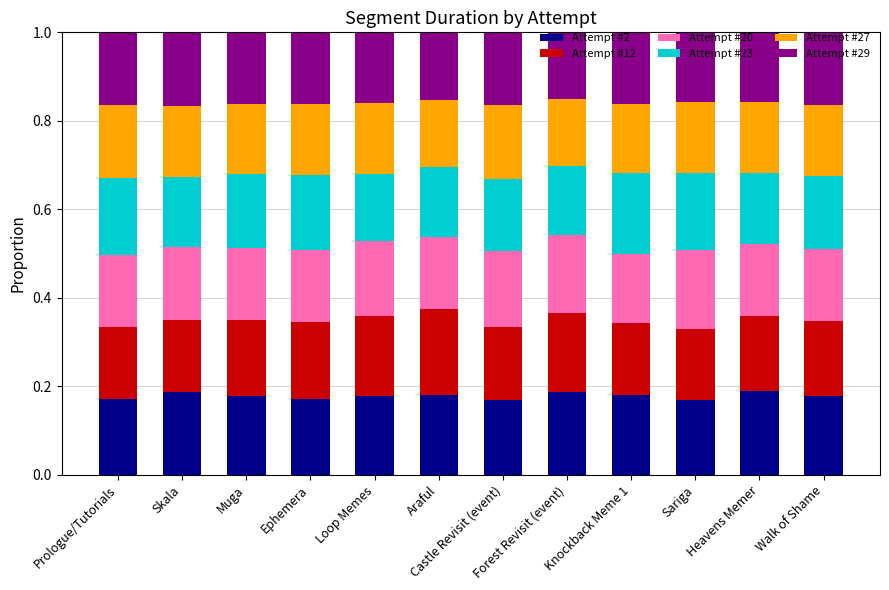

What is the sum of all Attempt #2 values?

2.1